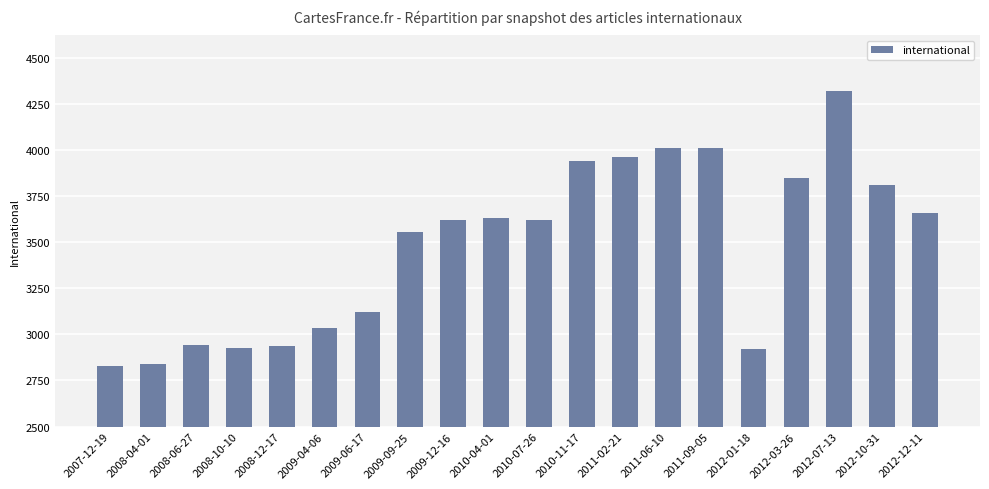

How many bars are there in total?

20